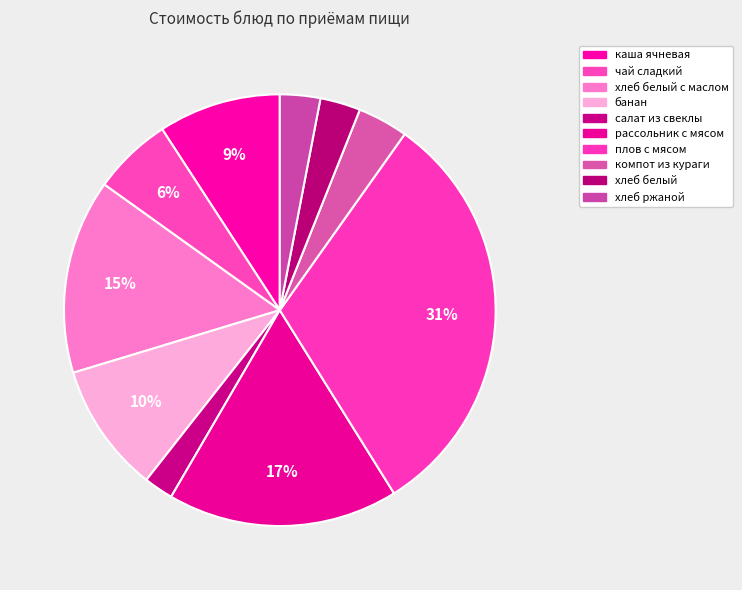

Rank the categories by value from lowest to highest.

салат из свеклы, хлеб белый, хлеб ржаной, компот из кураги, чай сладкий, каша ячневая, банан, хлеб белый с маслом, рассольник с мясом, плов с мясом